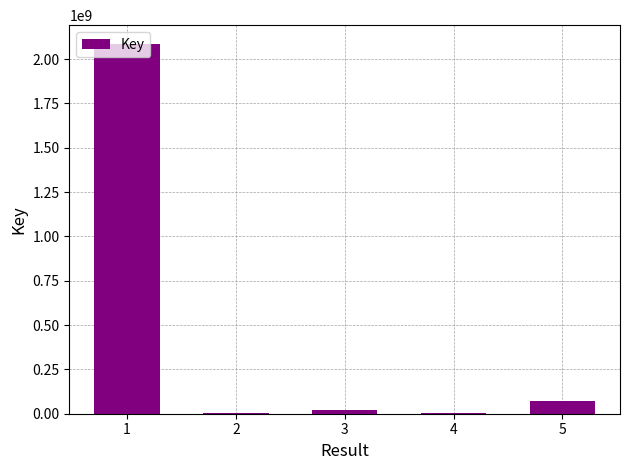

The value at 5 is 72224552. True or false?

True